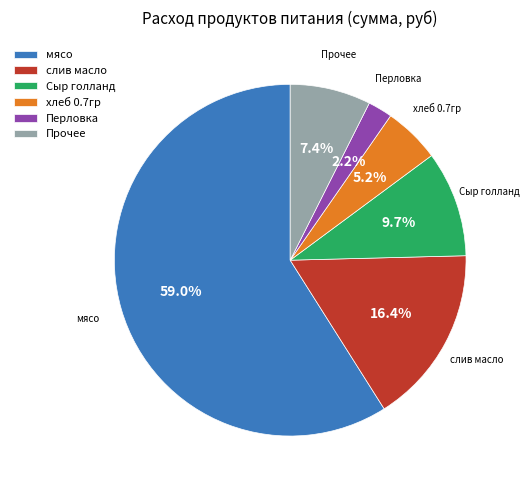

Between хлеб 0.7гр and Прочее, which is larger?

Прочее